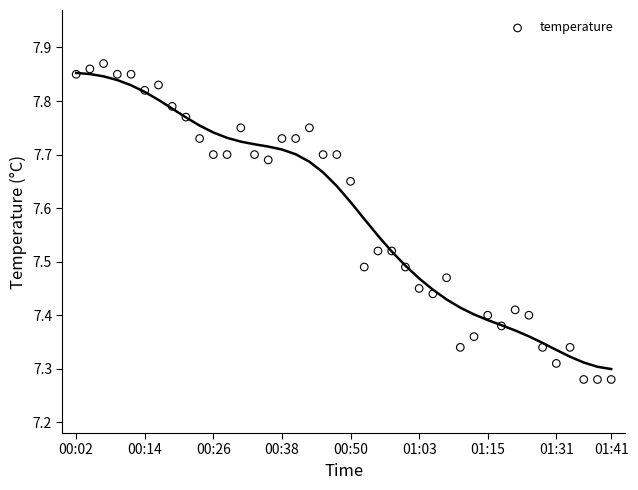

What is the range of Y values (max minus min)?

0.6